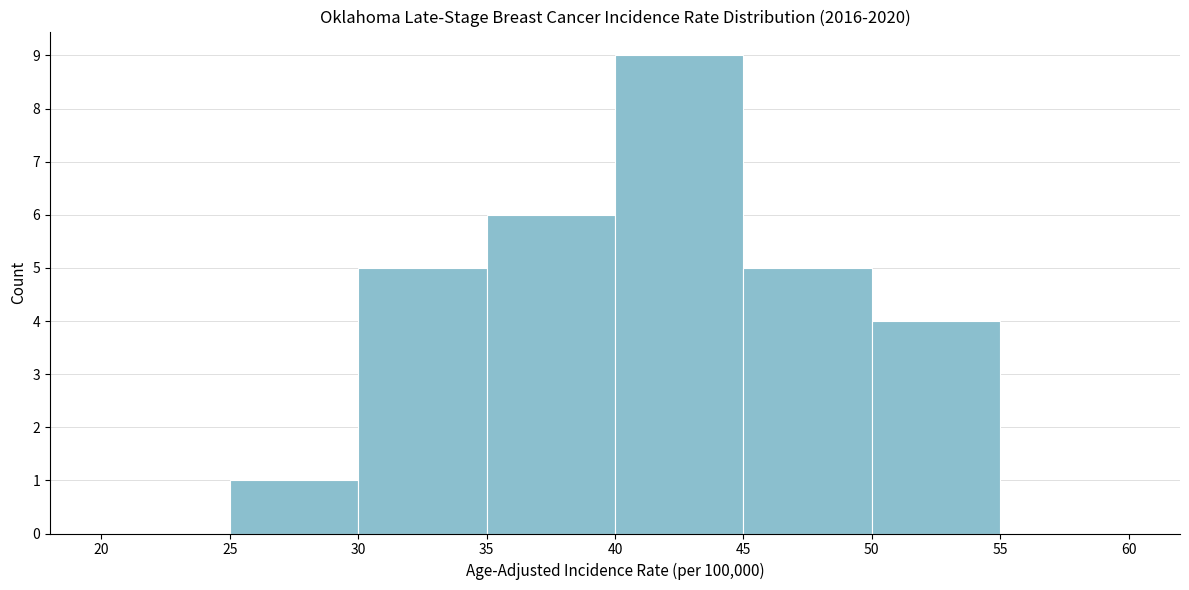

Reading left to right, transcribe this chart: for each bar, give the range it covers on the x-axis and its height. The values are not printed on the chart, so give them approximately, as read against the axis.

20 to 25: 0
25 to 30: 1
30 to 35: 5
35 to 40: 6
40 to 45: 9
45 to 50: 5
50 to 55: 4
55 to 60: 0